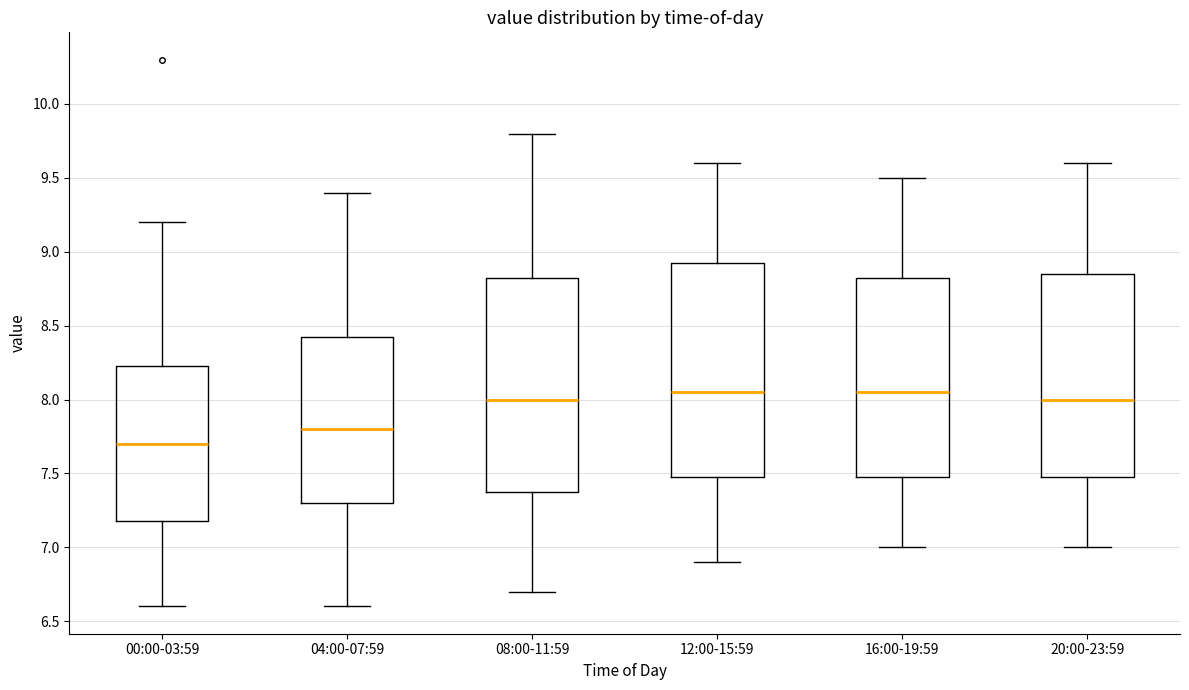

Reading left to right, read every box against the y-axis: the position of its median line, the range the box covers, and the ends of its whiskers. The values are not printed on the chart, so give them approximately, as read against the axis.

00:00-03:59: median 7.70, box 7.20 to 8.25, whiskers 6.60 to 9.20
04:00-07:59: median 7.80, box 7.30 to 8.45, whiskers 6.60 to 9.40
08:00-11:59: median 8.00, box 7.40 to 8.85, whiskers 6.70 to 9.80
12:00-15:59: median 8.05, box 7.50 to 8.95, whiskers 6.90 to 9.60
16:00-19:59: median 8.05, box 7.50 to 8.85, whiskers 7.00 to 9.50
20:00-23:59: median 8.00, box 7.50 to 8.85, whiskers 7.00 to 9.60